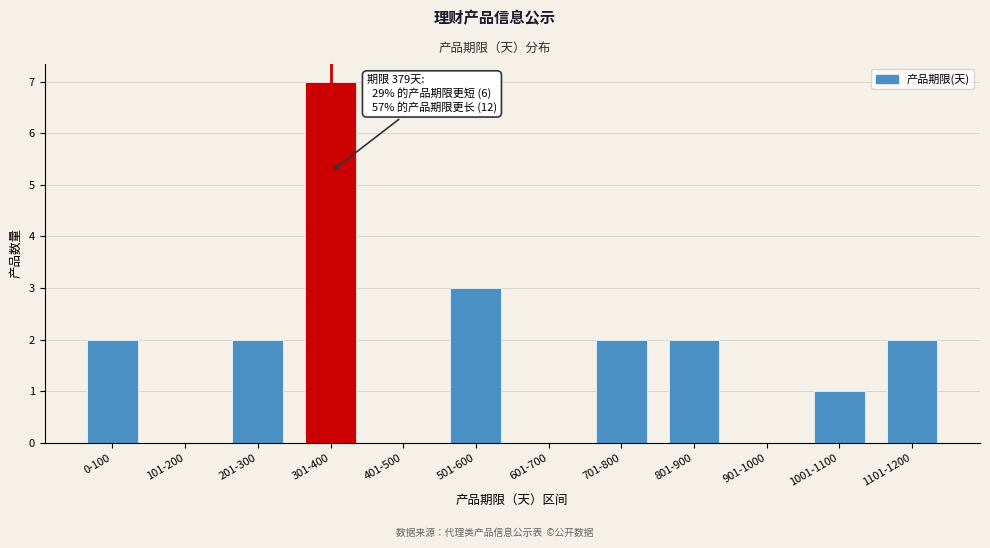

Reading left to right, what are all the values shown in this chart?

0-100=2	101-200=0	201-300=2	301-400=7	401-500=0	501-600=3	601-700=0	701-800=2	801-900=2	901-1000=0	1001-1100=1	1101-1200=2